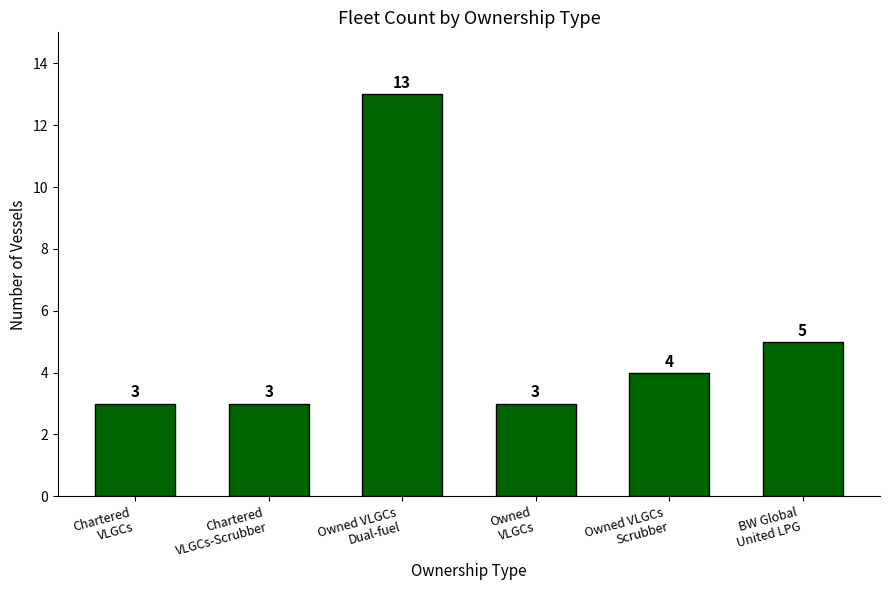

Read the value at Chartered
VLGCs-Scrubber.

3